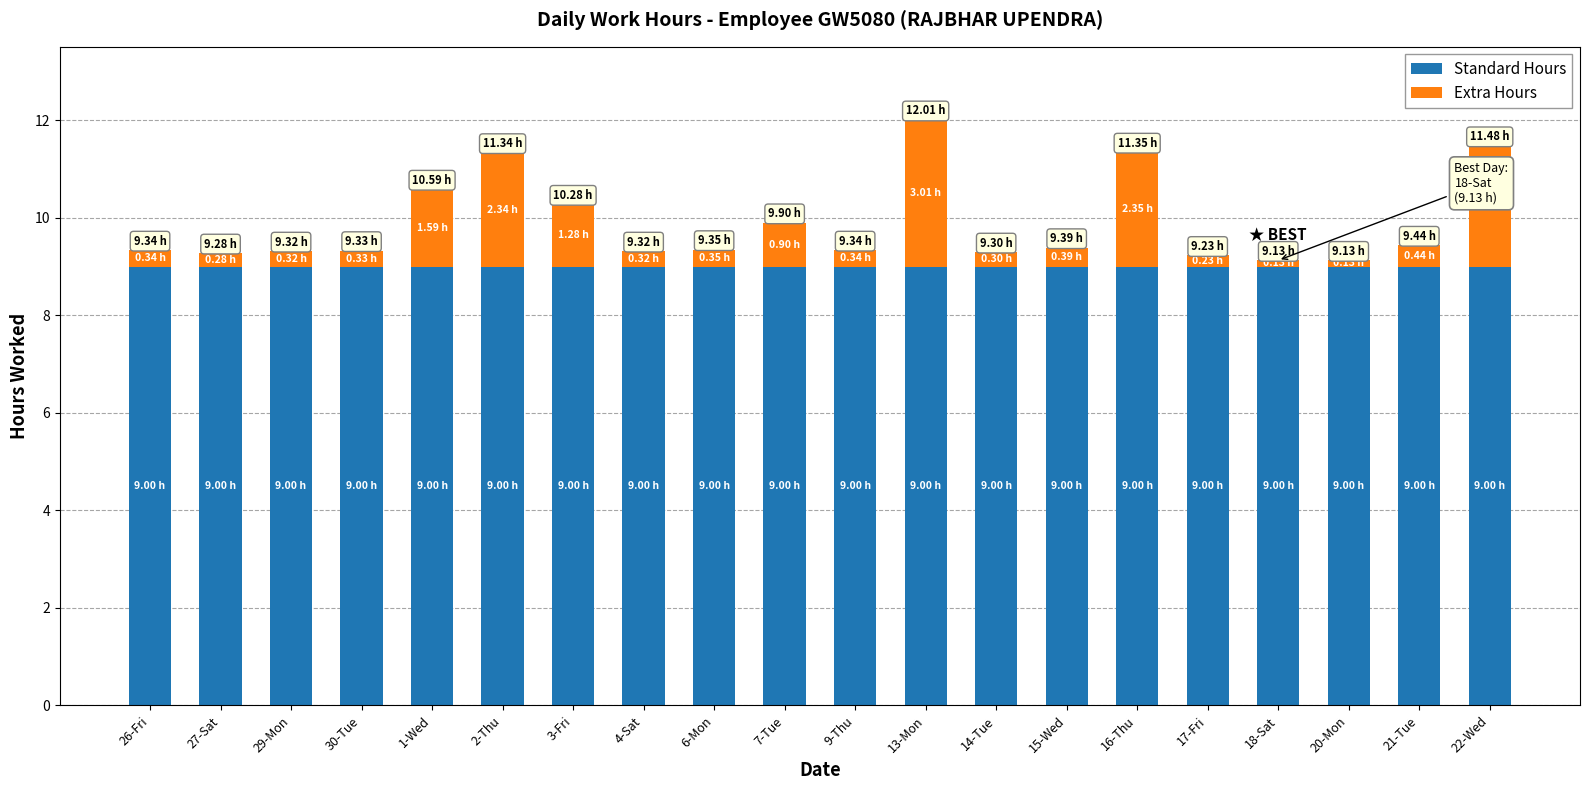

What is the total value across all series at 26-Fri?

9.3